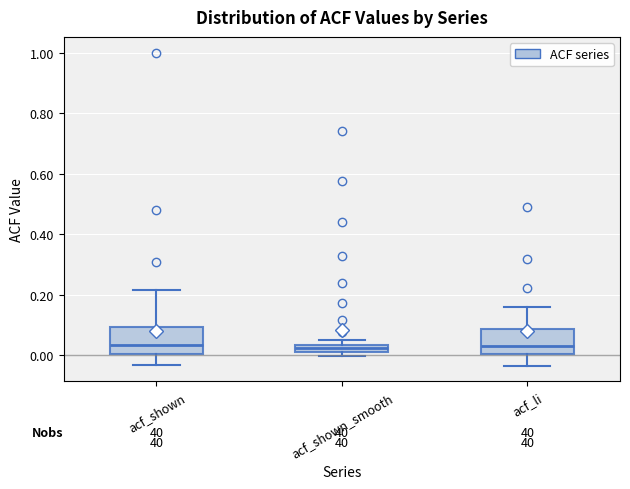

Where is the upper edge of the box for acf_shown_smooth on the y-axis? The values are not printed on the chart, so give them approximately, as read against the axis.

0.04